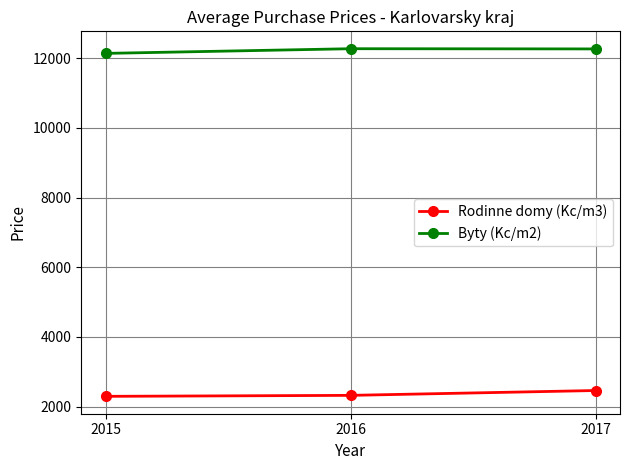

How many distinct data groups are displayed?

2